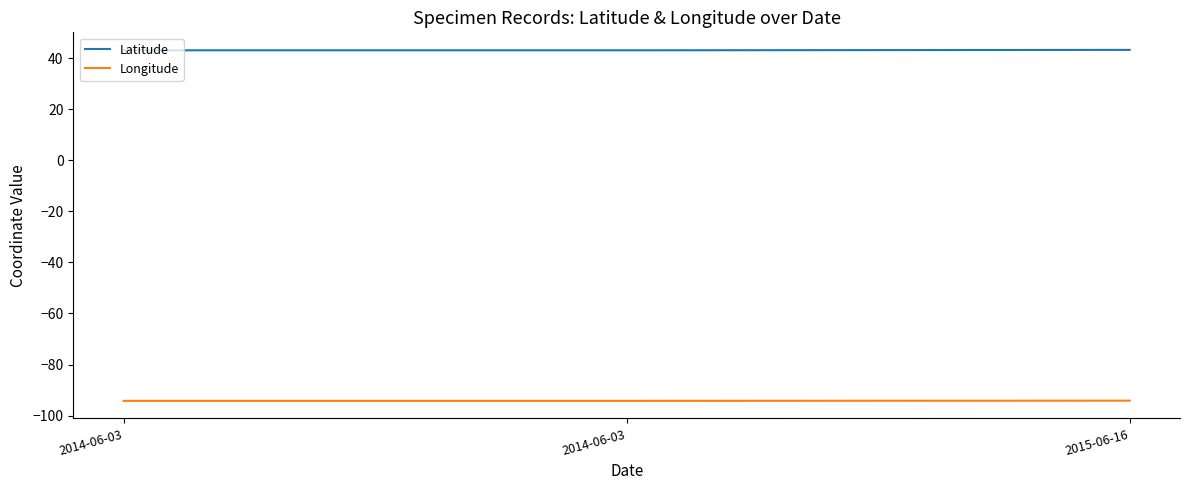

Does the chart have visible grid lines?

No